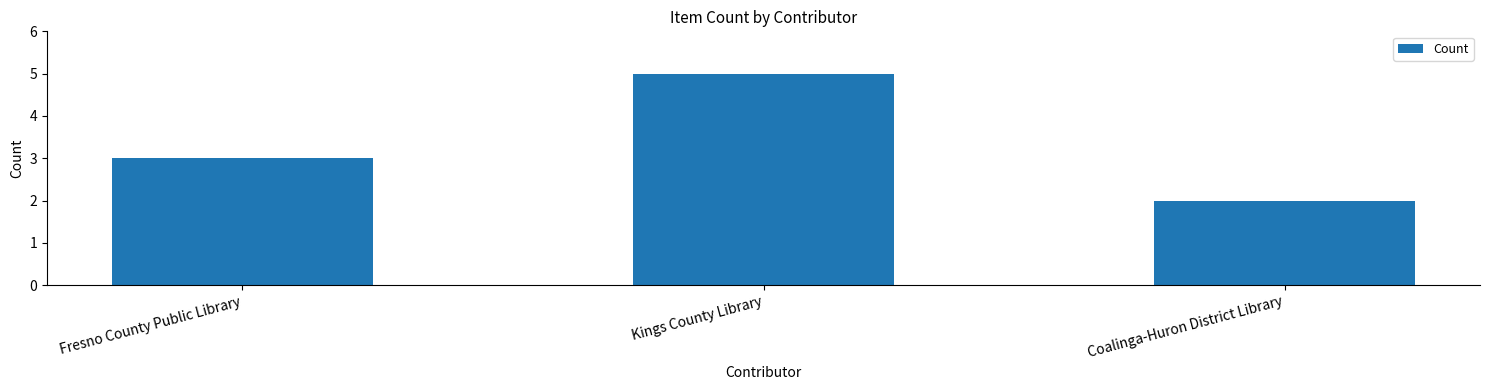

Reading left to right, extract all data points from this chart.

Fresno County Public Library=3	Kings County Library=5	Coalinga-Huron District Library=2